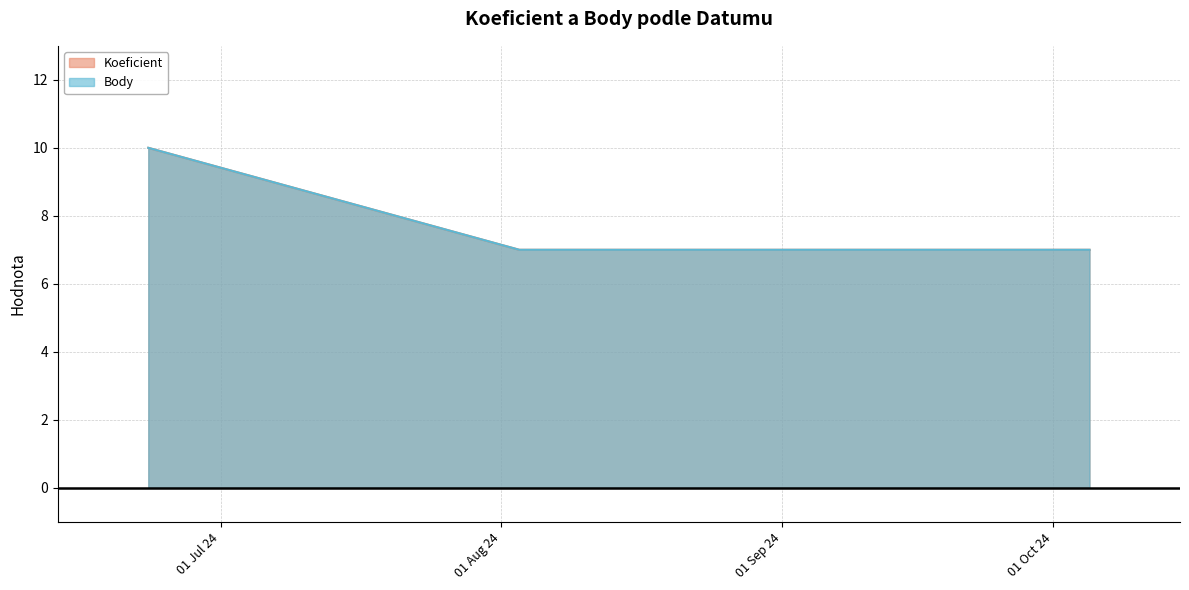

Reading left to right, extract all data points from this chart.

Koeficient: 2024-06-23=10	2024-08-03=7	2024-10-05=7
Body: 2024-06-23=10	2024-08-03=7	2024-10-05=7